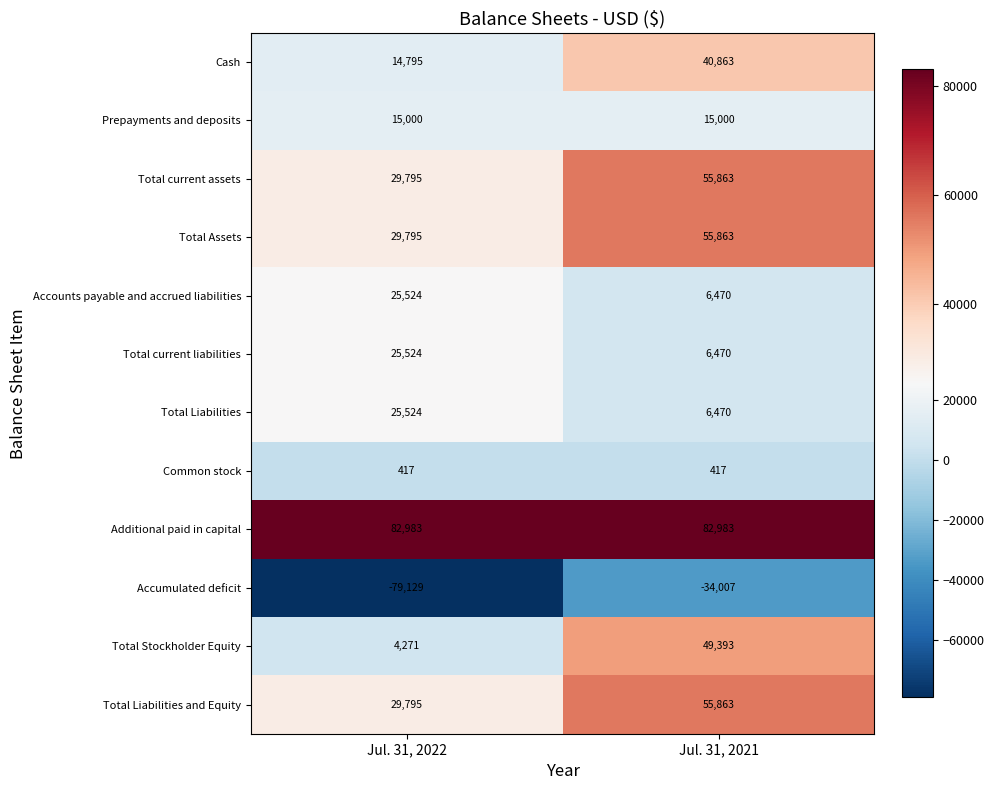

List the labels in order of Accumulated deficit value, largest first.

Jul. 31, 2021, Jul. 31, 2022